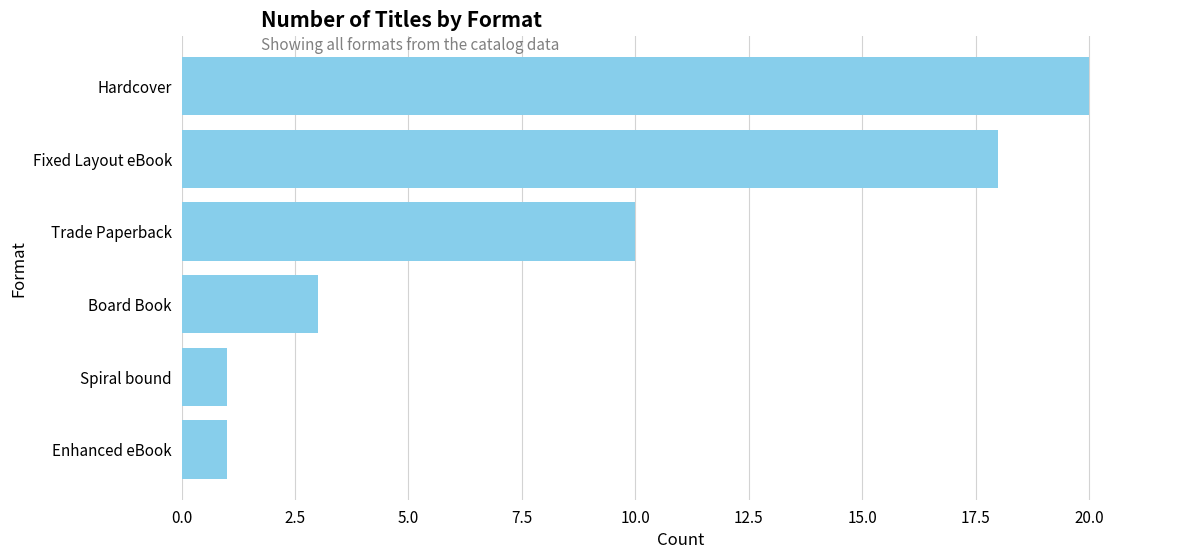

What is the label of the 5th bar from the top?

Spiral bound